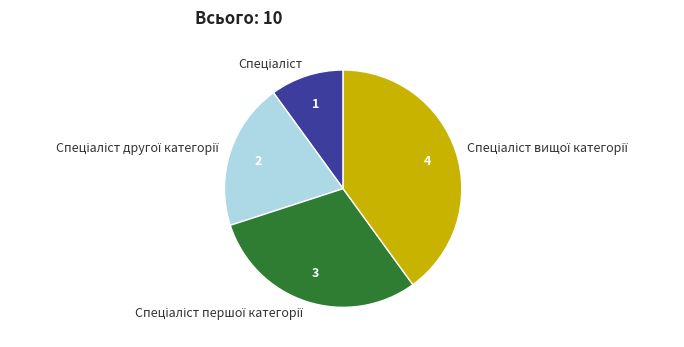

Count the number of slices in the pie.

4